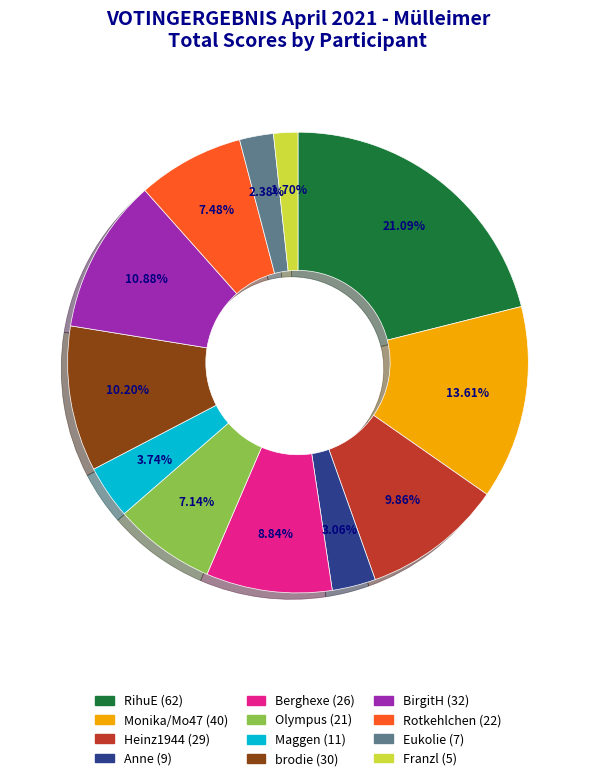

Which slice is the largest?

RihuE